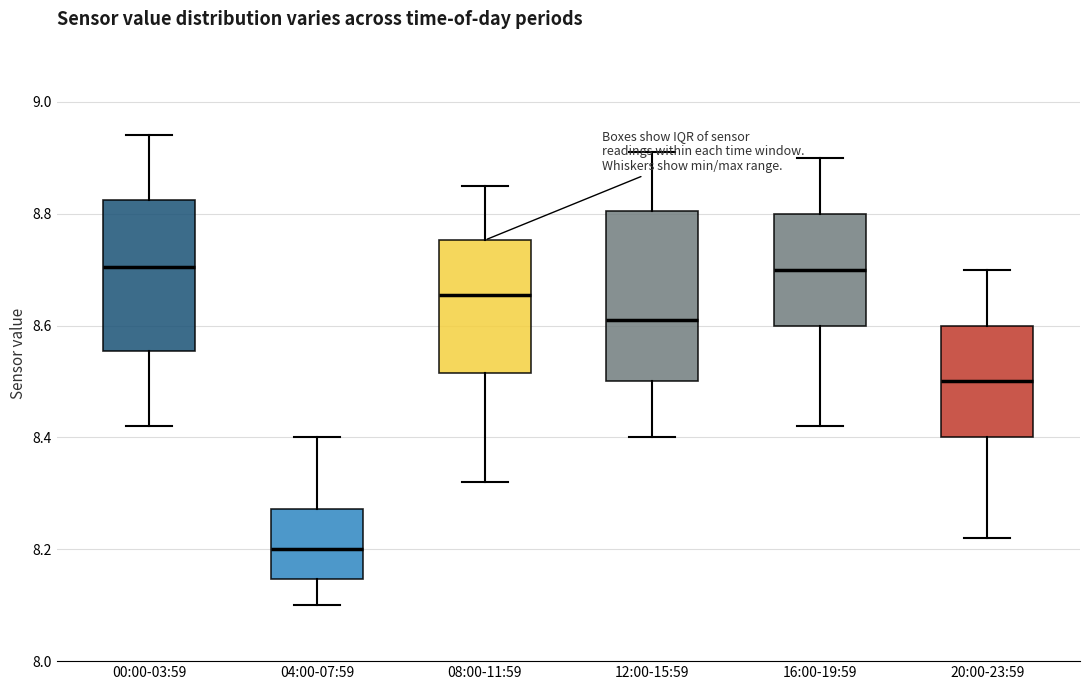

Which box's median line is the lowest?

04:00-07:59